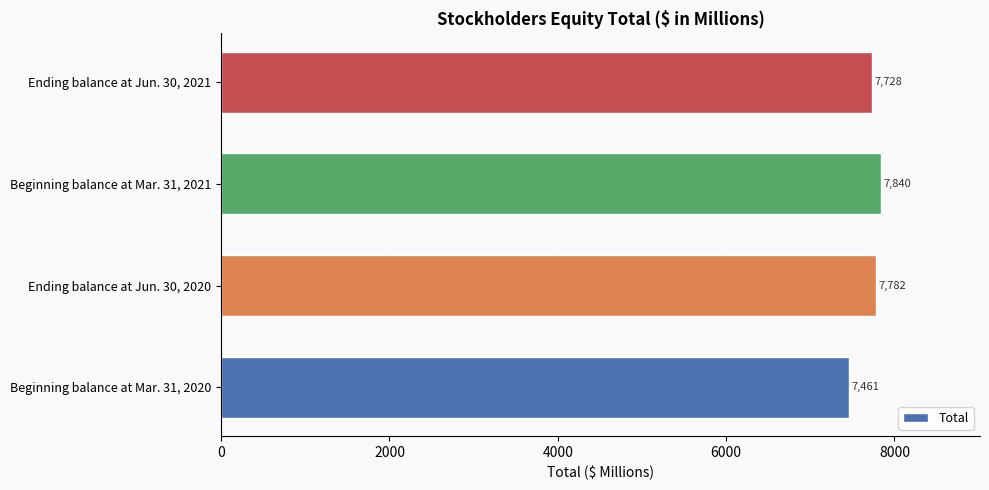

The value at Beginning balance at Mar. 31, 2021 is 11164. True or false?

False